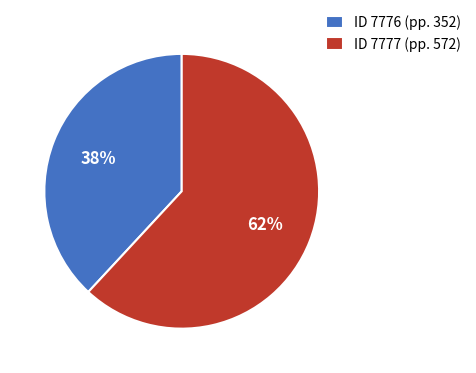

Which has a higher value, ID 7776 (pp. 352) or ID 7777 (pp. 572)?

ID 7777 (pp. 572)